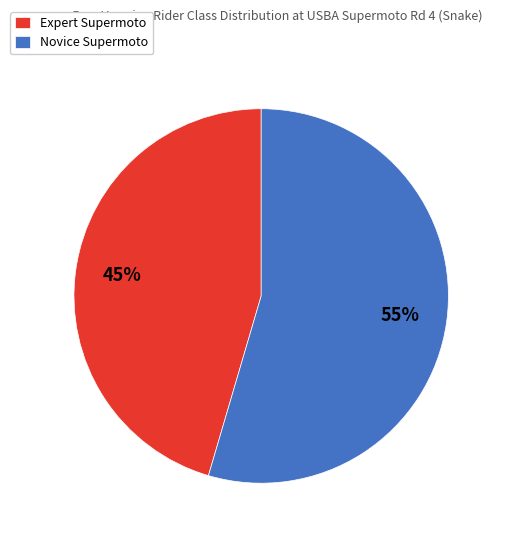

What percentage is the Novice Supermoto slice, to the nearest percent?

55%